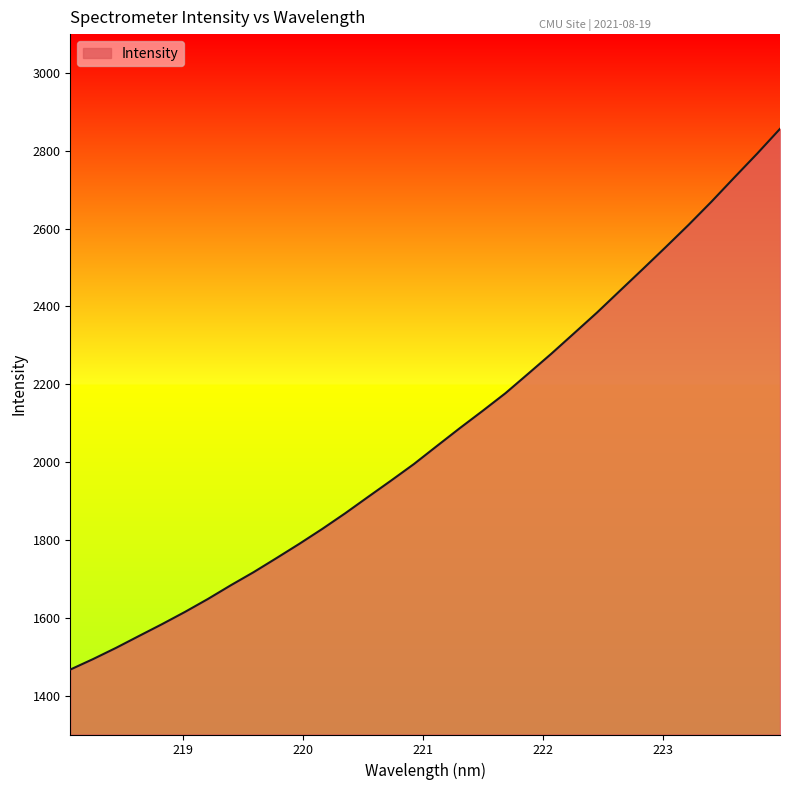

What is the smallest value displayed?

1466.9